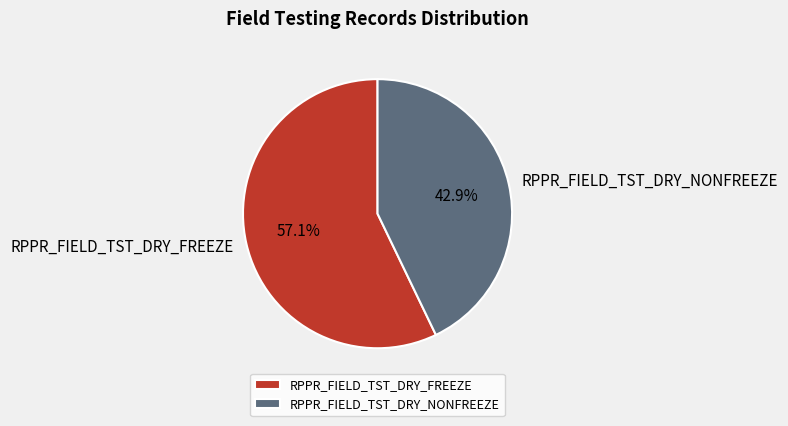

Approximately how many times larger is the value at RPPR_FIELD_TST_DRY_FREEZE compared to RPPR_FIELD_TST_DRY_NONFREEZE?

1.3